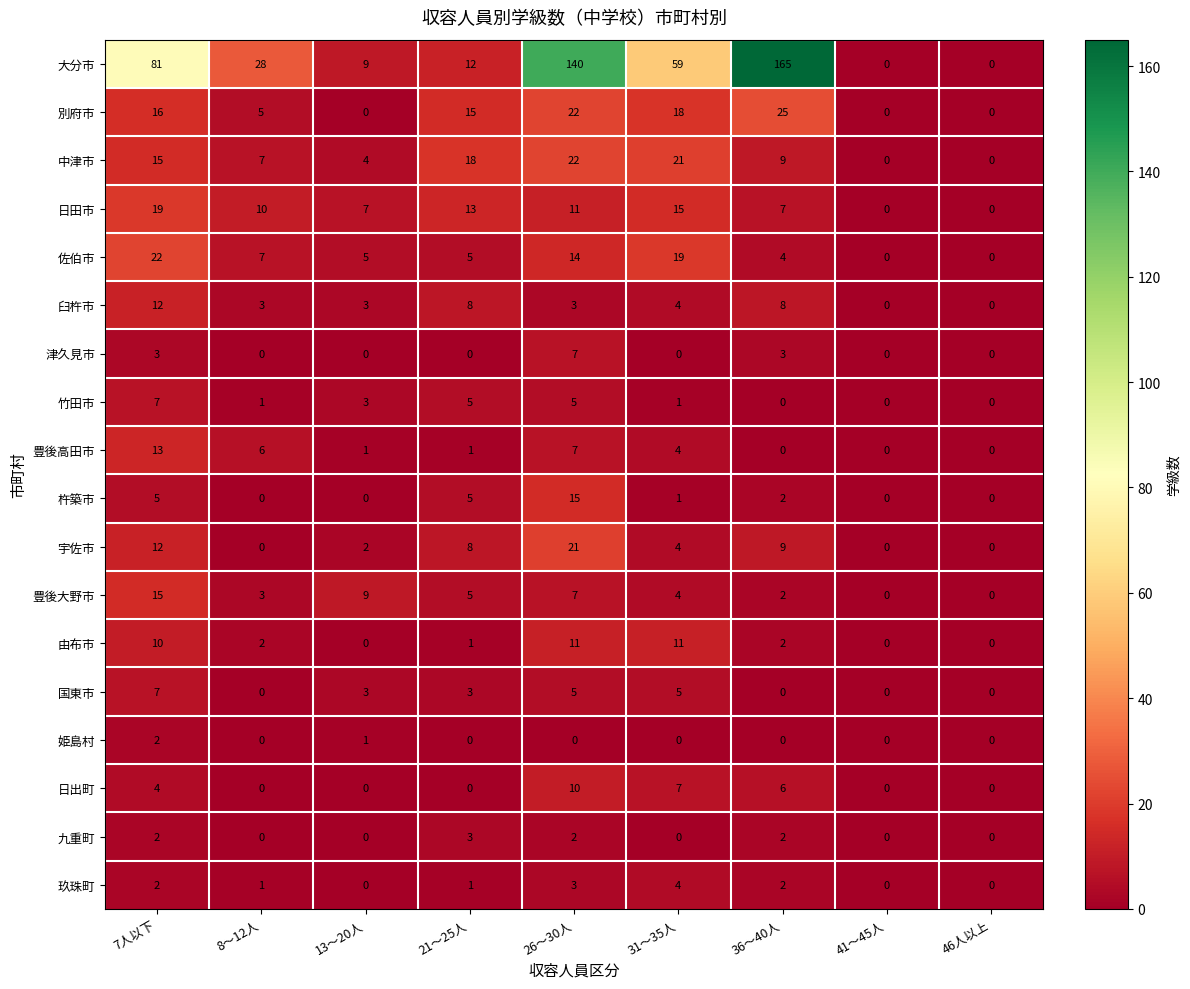

The 佐伯市 series shows 1 at 36～40人. True or false?

False